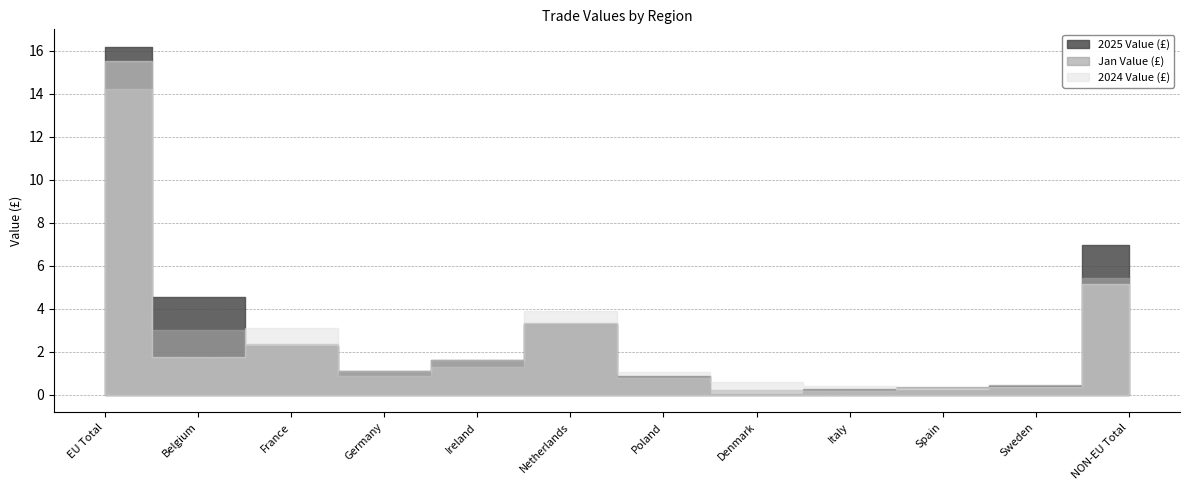

Where is 2025 Value (£) nearest to the value 8110999?

NON-EU Total